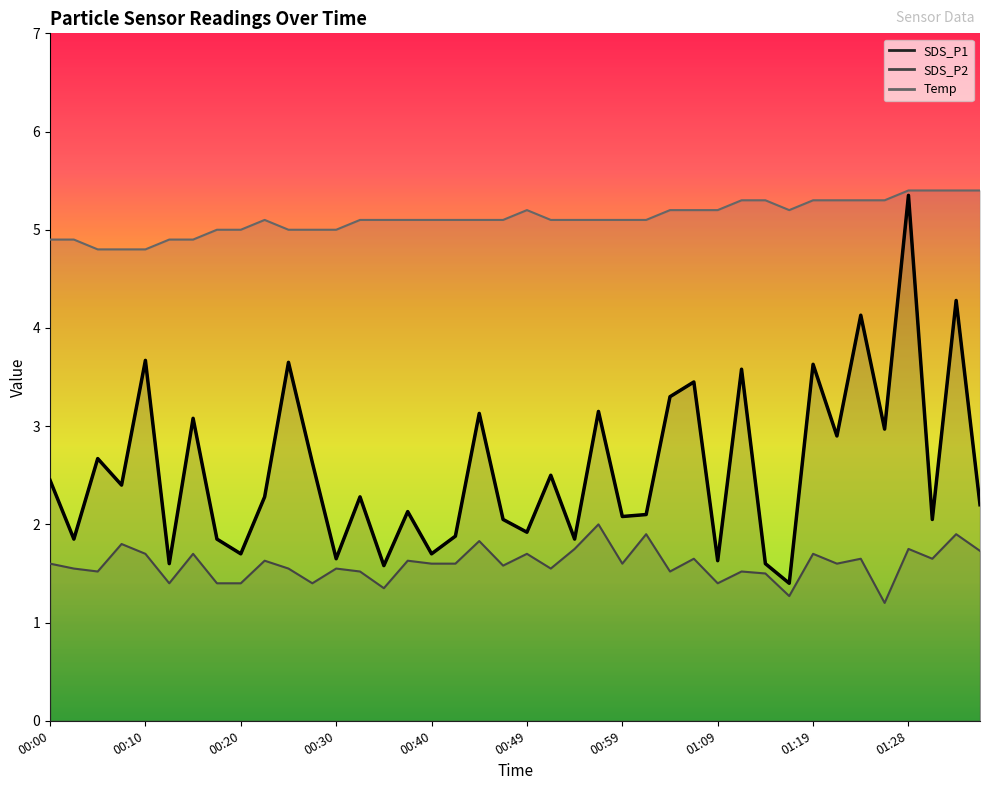

At how many categories does at least one series exceed 3?

40